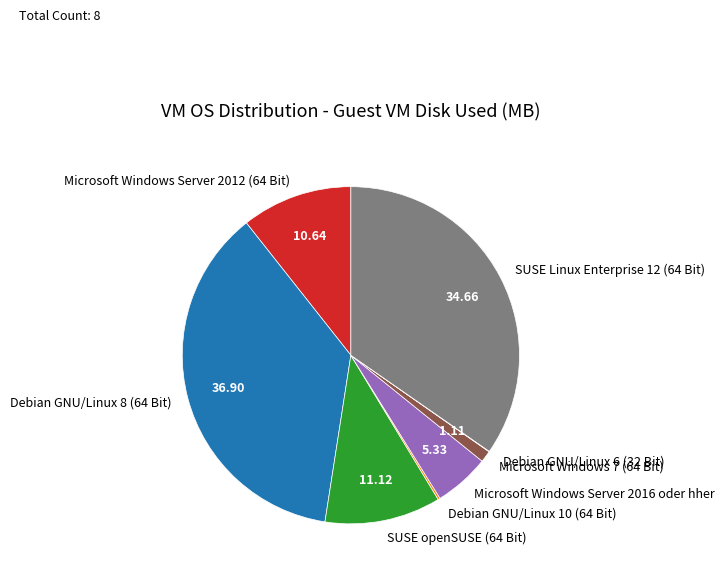

Is there any slice that represents more than half of the pie?

No